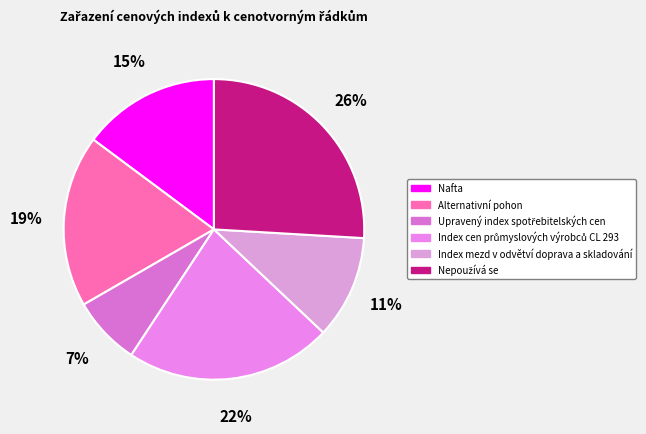

Count the number of slices in the pie.

6